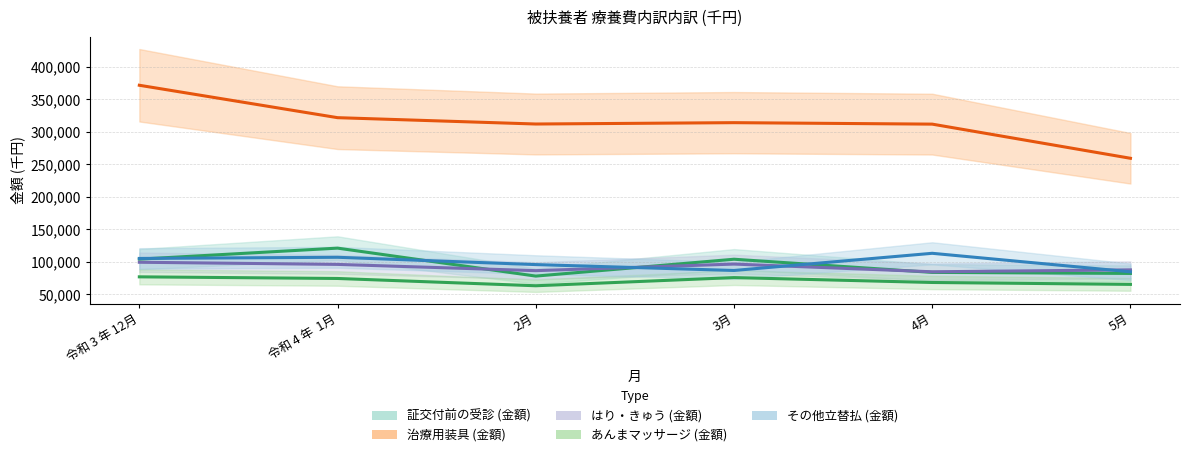

True or false: あんまマッサージ (金額) has more than 0 points higher than both neighbors.

True